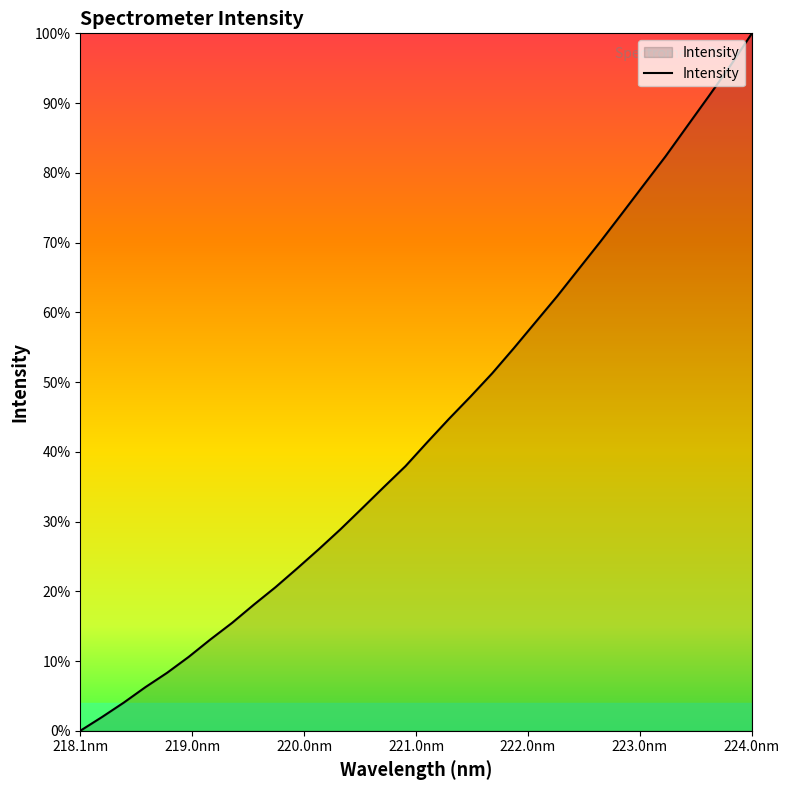

Does the chart have visible grid lines?

No